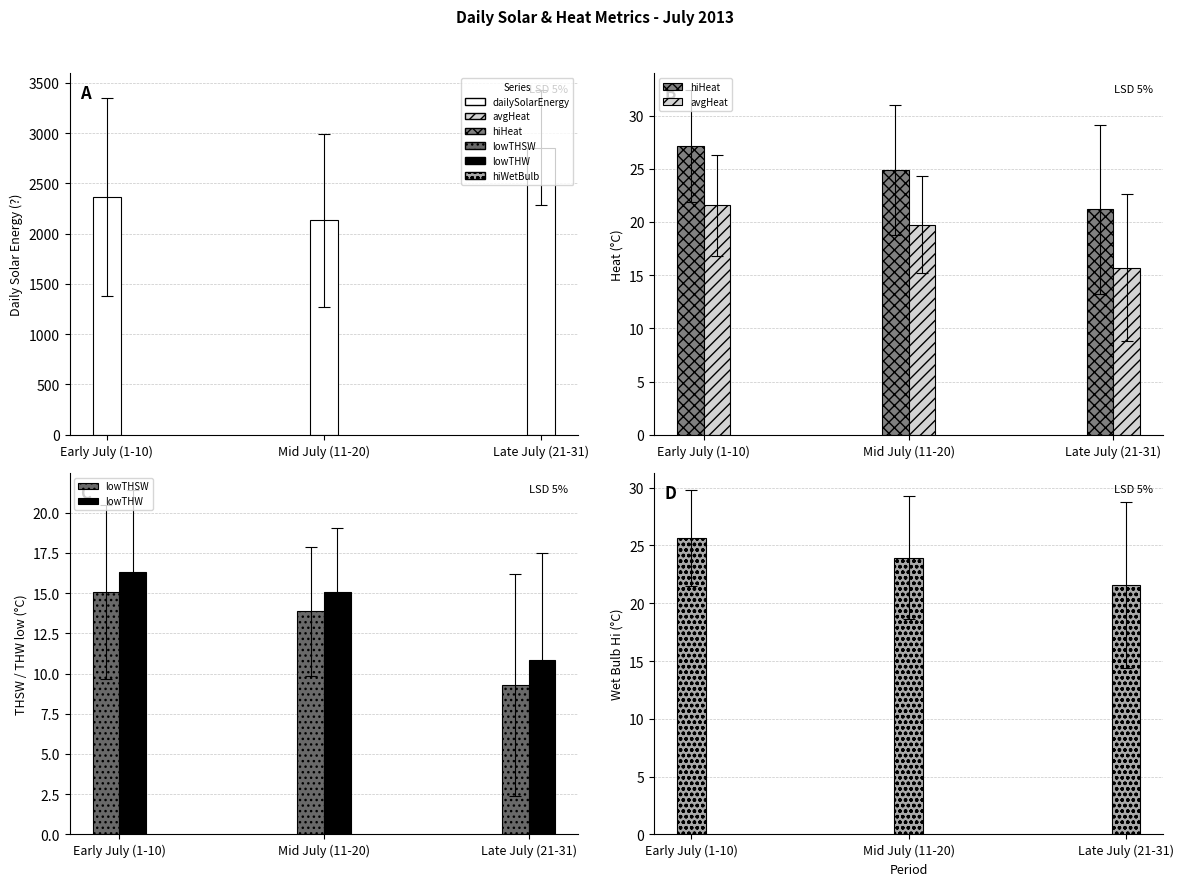

Is the value of avgHeat at Mid July (11-20) greater than the value of lowTHW at Late July (21-31)?

Yes